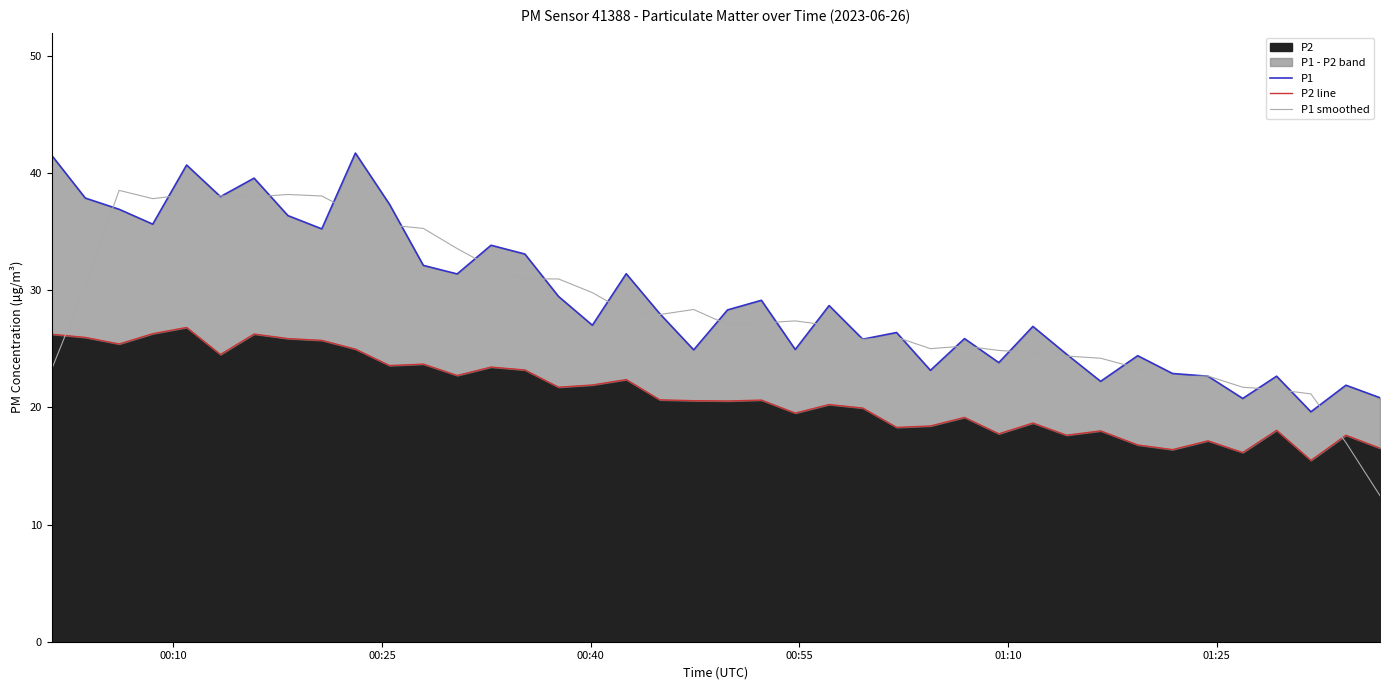

What is the highest value of the P1 series?

41.7